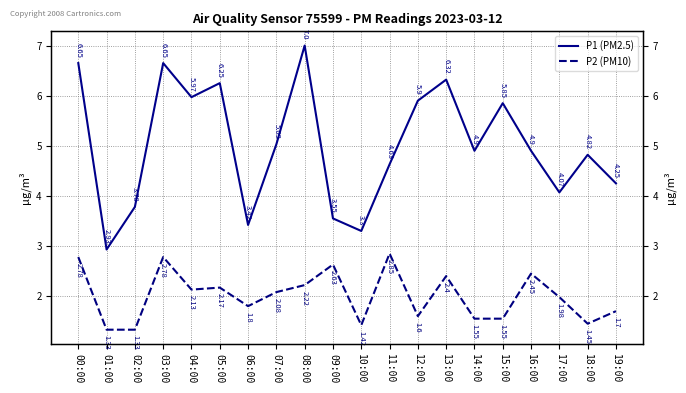

What is the approximate value of P1 (PM2.5) at 09:00?

3.5